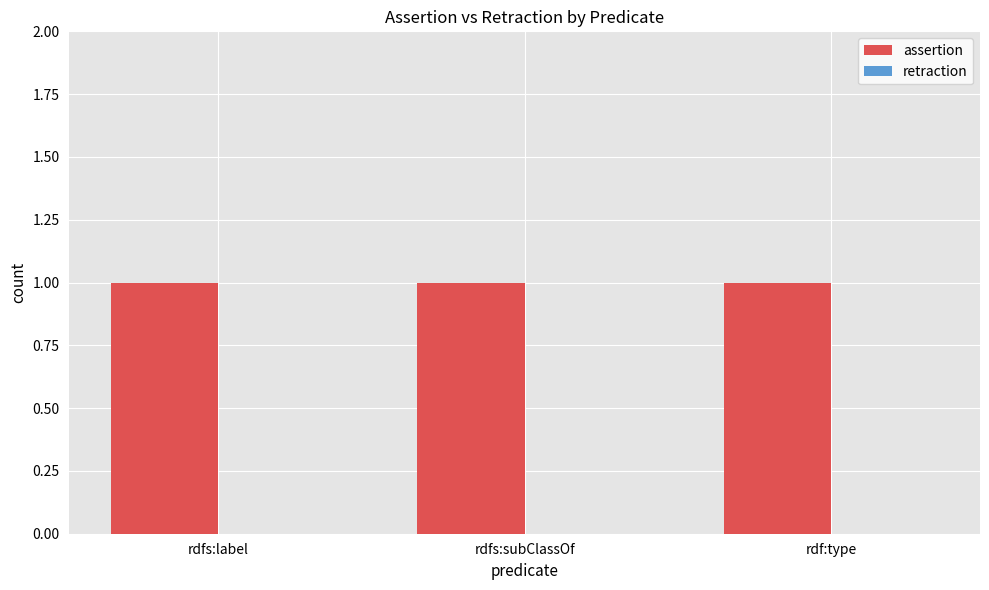

Which category has the highest value in the assertion series?

rdfs:label